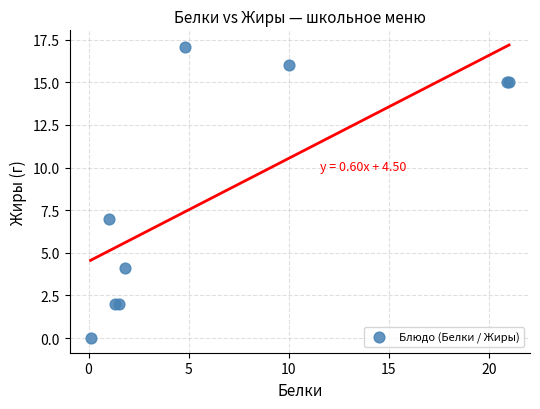

What Y value in the scatter plot is closest to 8?

7.0